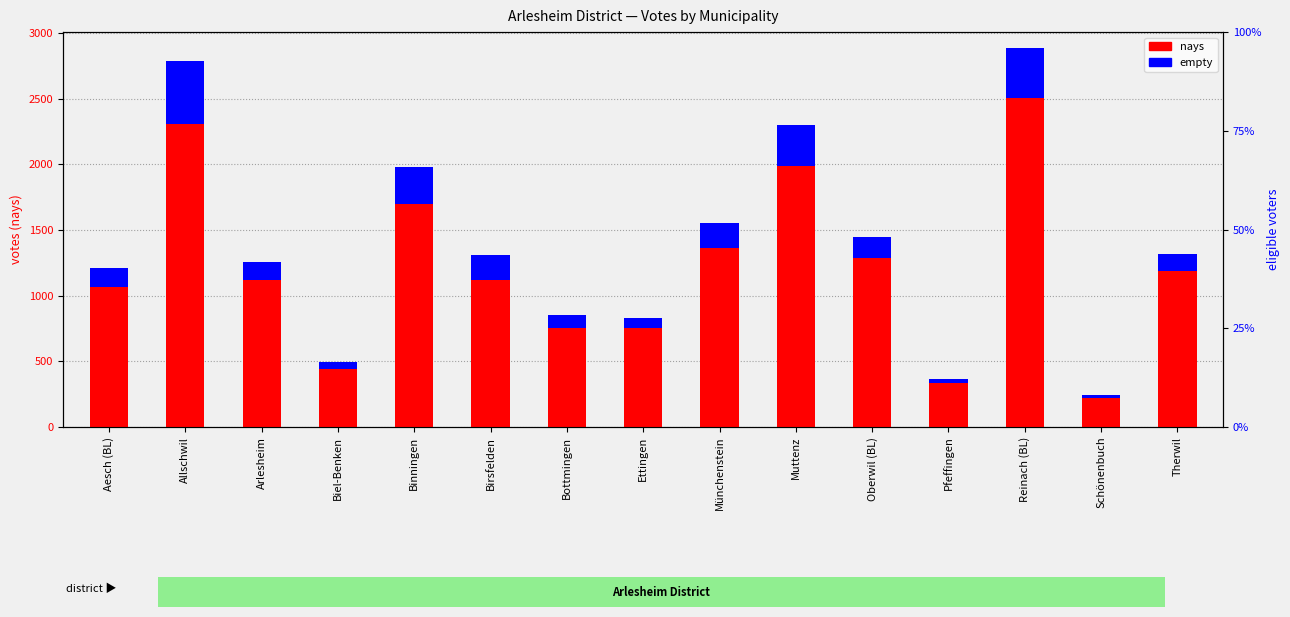

At which category is the sum across all series the highest?

Reinach (BL)